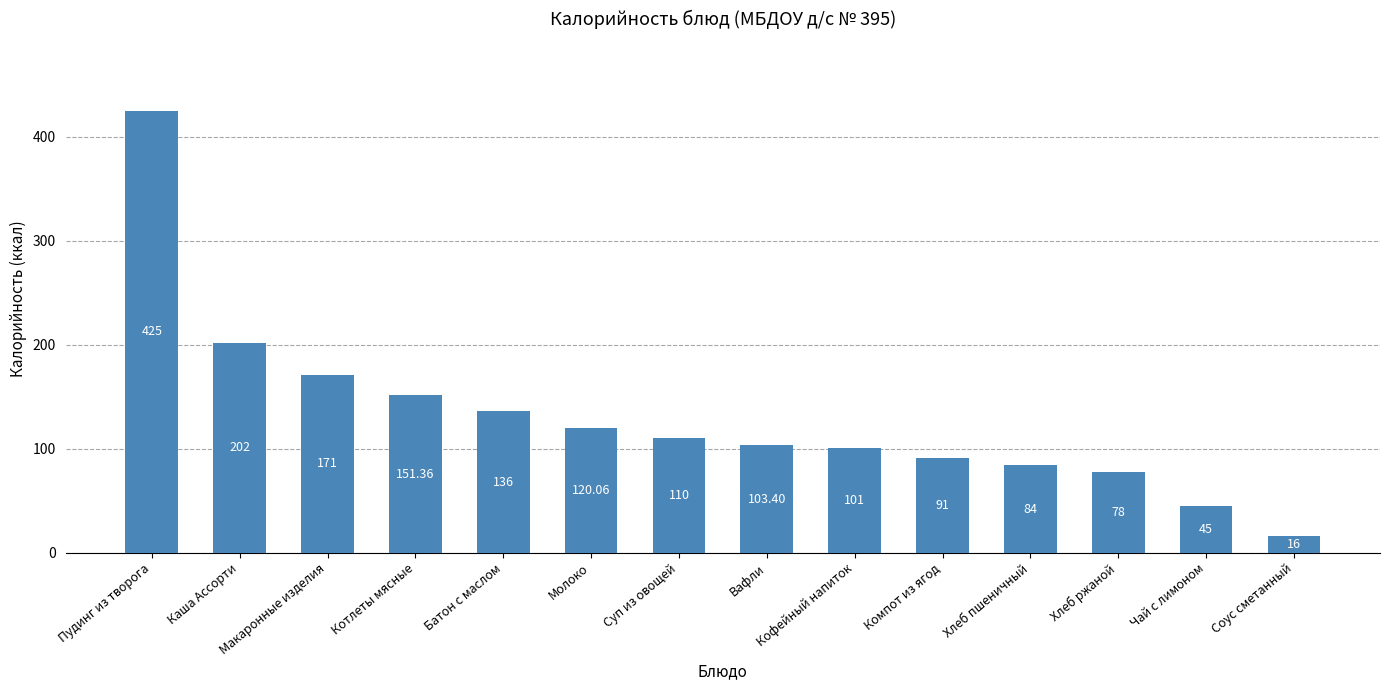

Is it true that the value at Компот из ягод is 91.0?

True